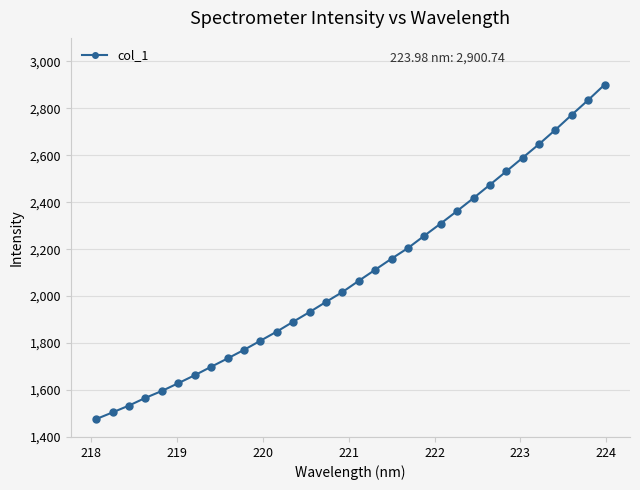

How many lines are shown in the chart?

1